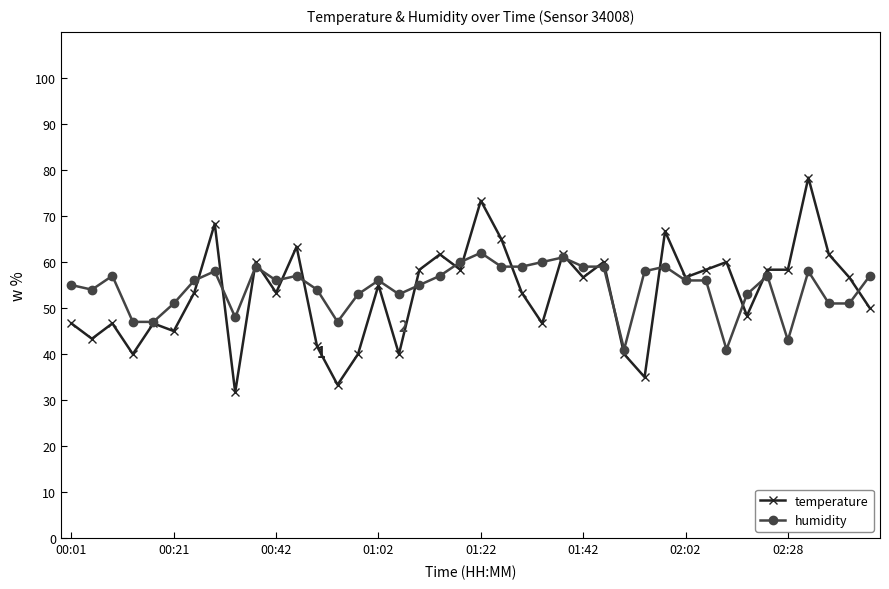

Which series has the largest total across all categories?

humidity